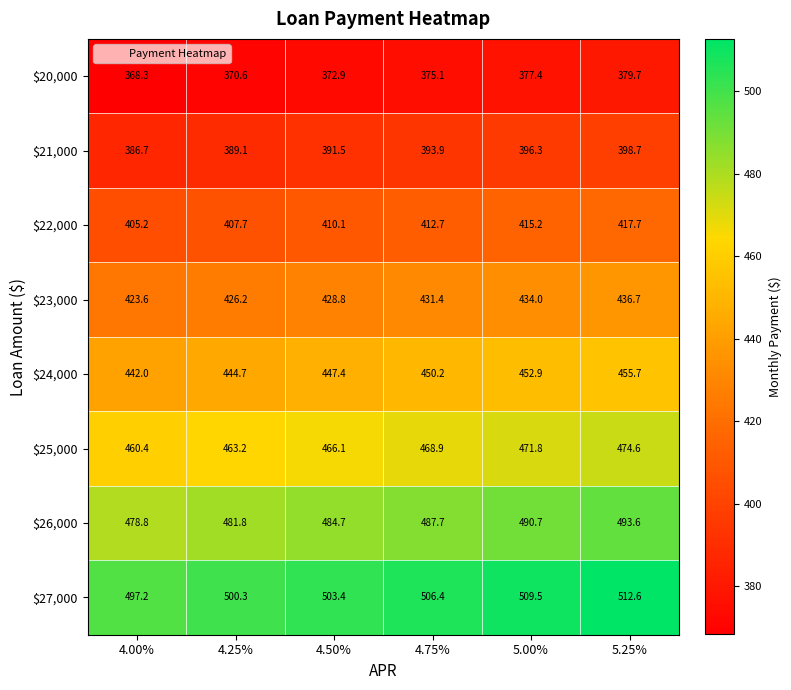

What is the sum of all $22,000 values?

2468.6